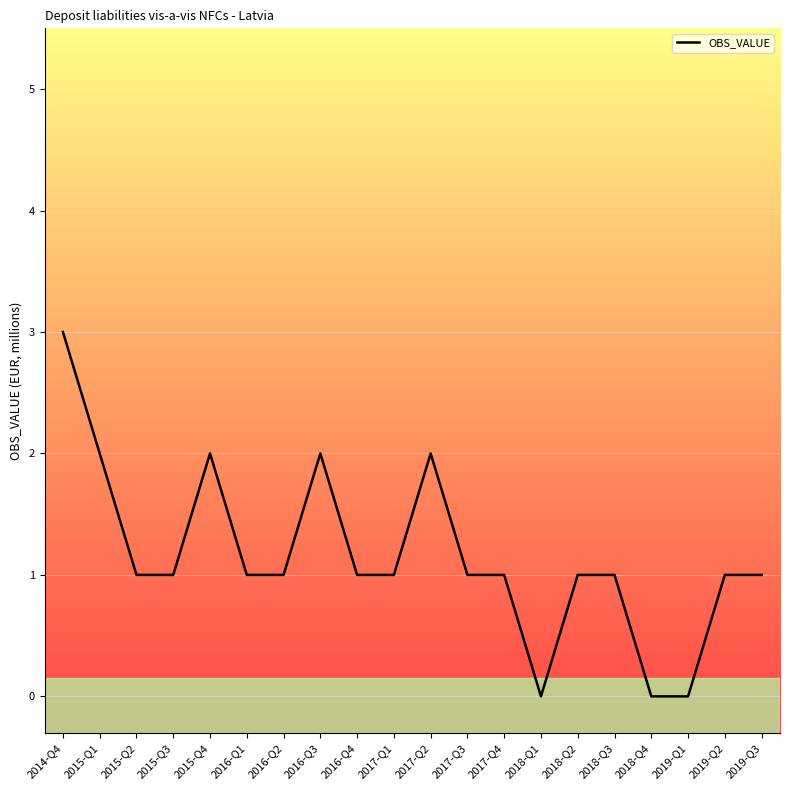

Is it true that the value at 2019-Q1 is 0?

True